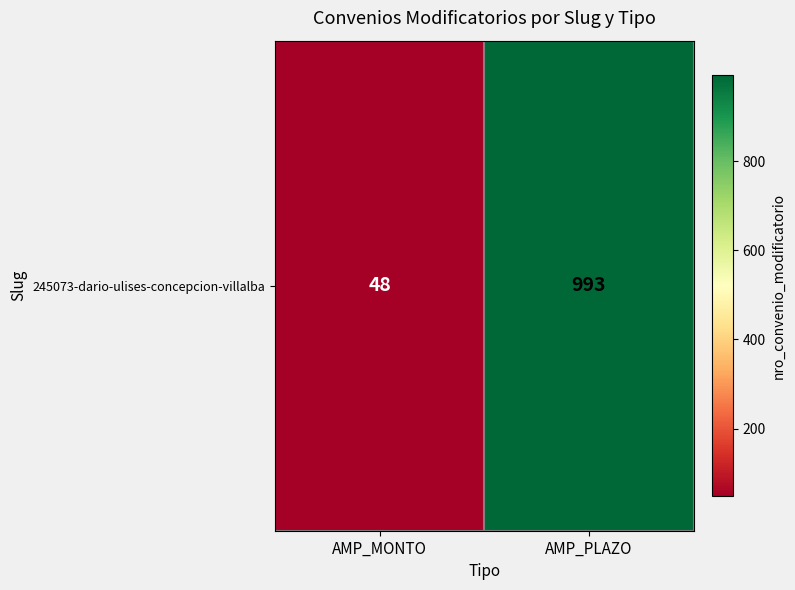

List the labels in order of value, largest first.

AMP_PLAZO, AMP_MONTO